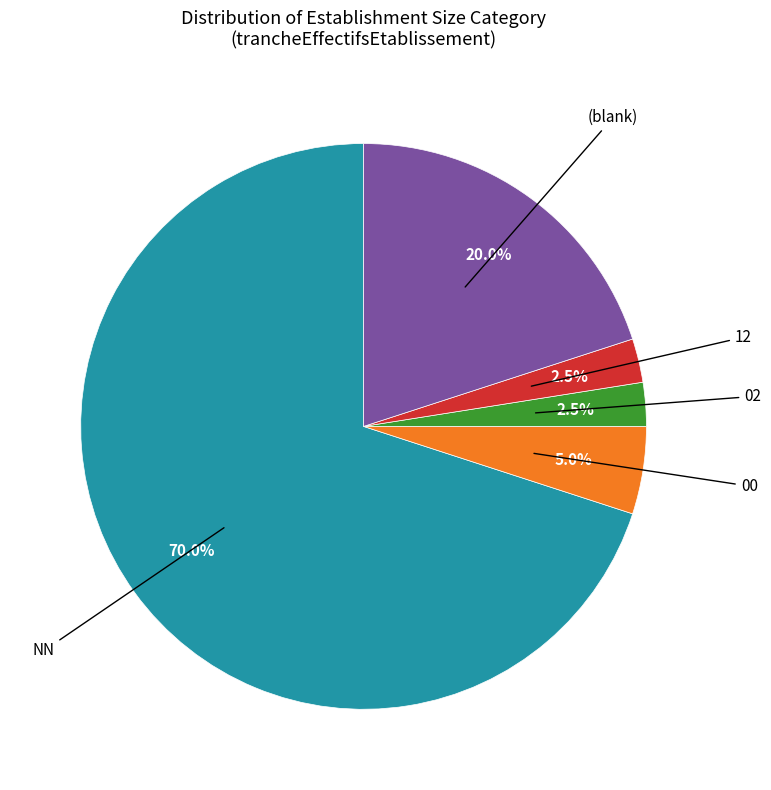

Does any single category account for the majority?

Yes